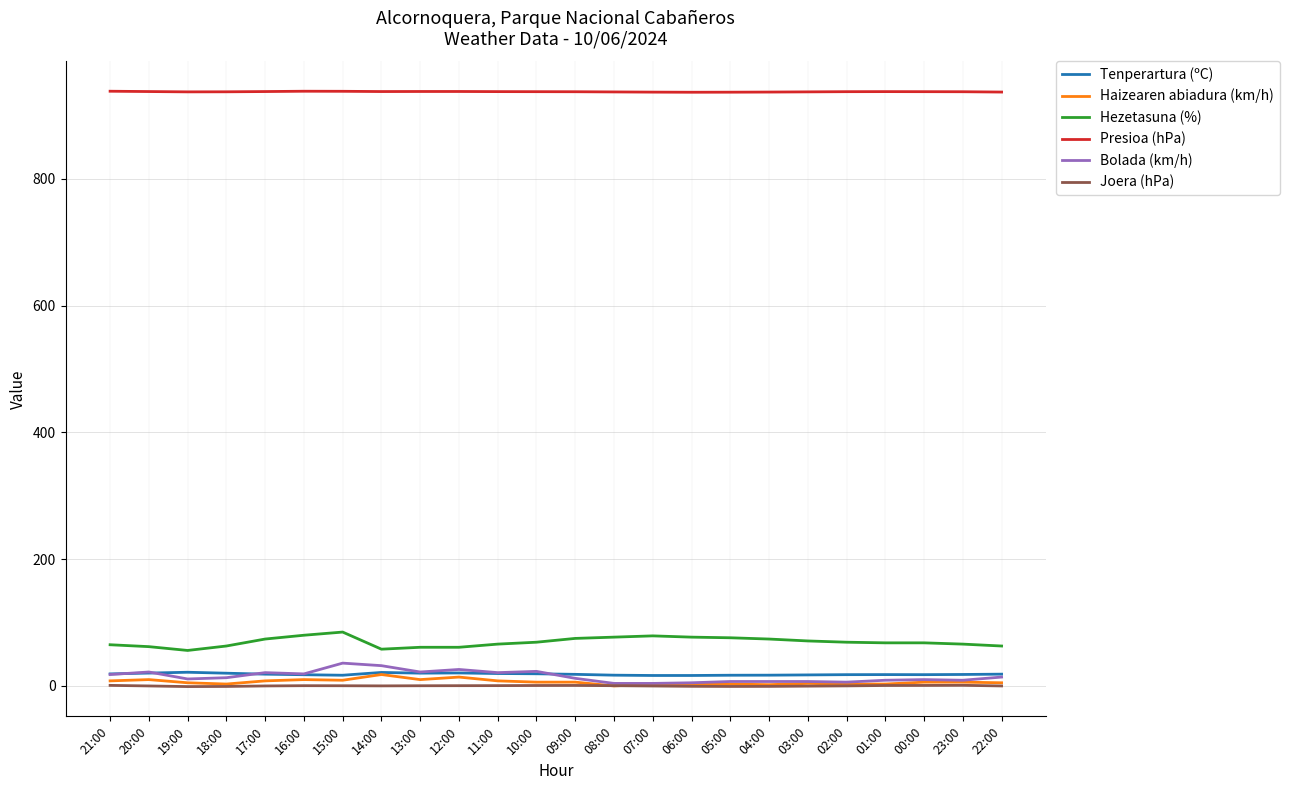

True or false: Hezetasuna (%) and Bolada (km/h) cross at least once.

False